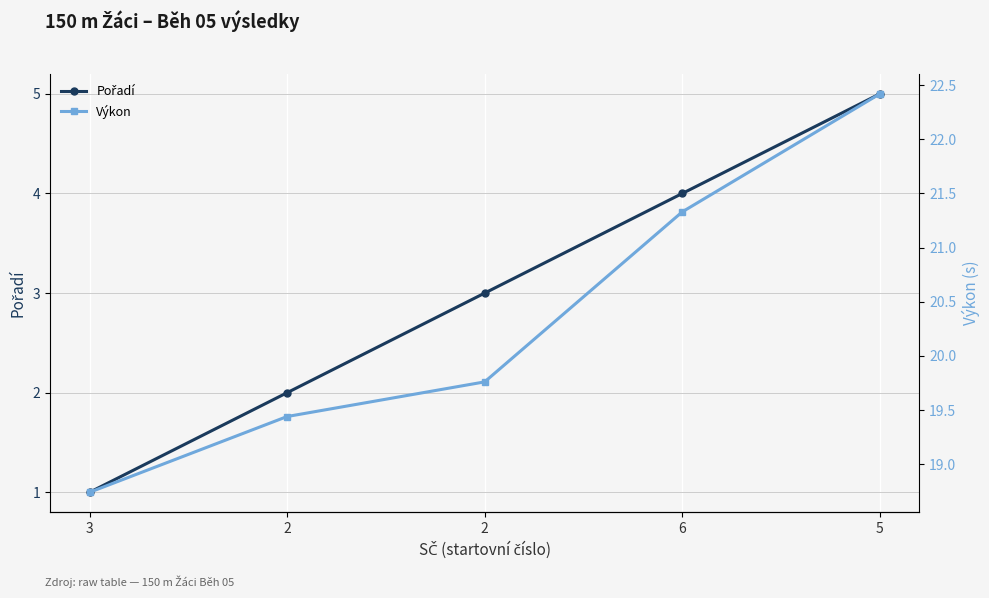

At which label is Pořadí closest to 3?

2